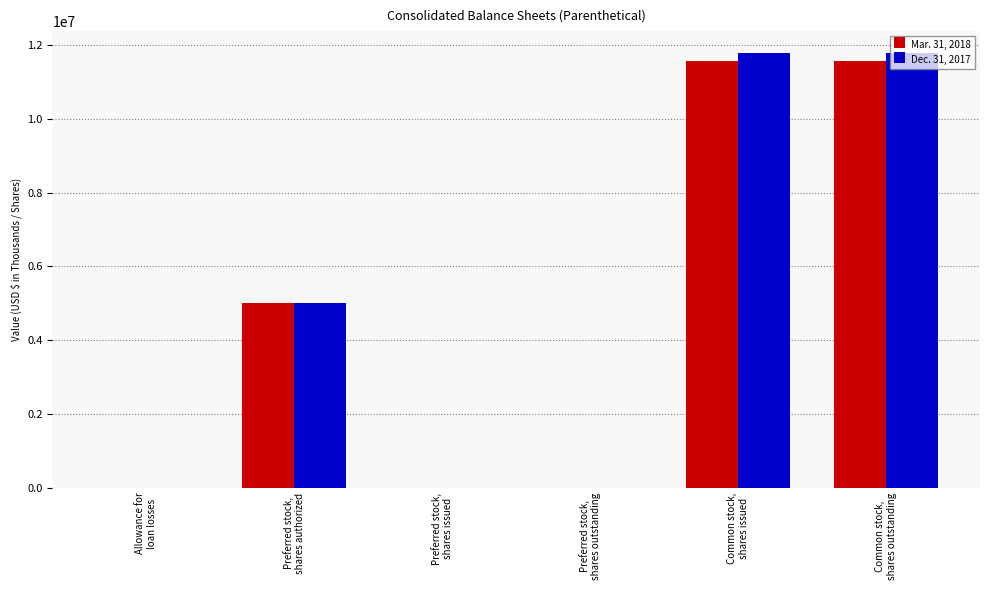

How many distinct data groups are displayed?

2